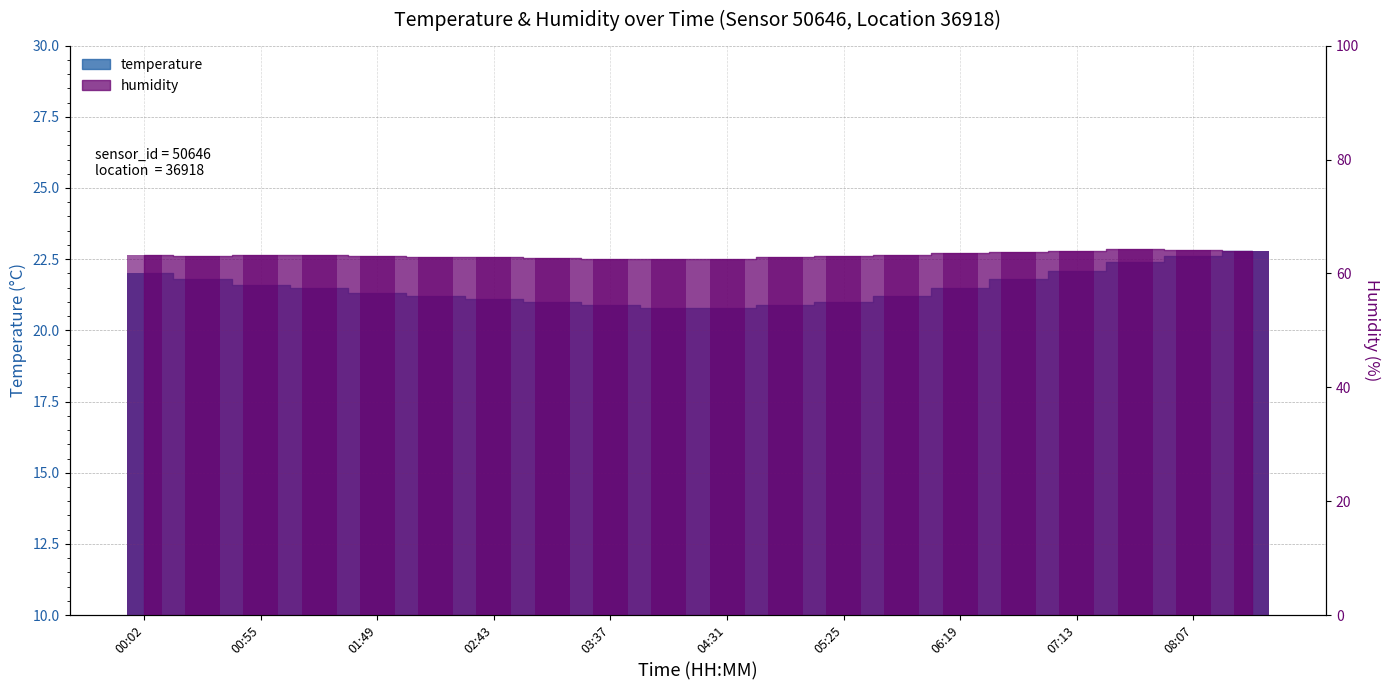

What is the difference between the highest and lowest values at 04:31?

41.8